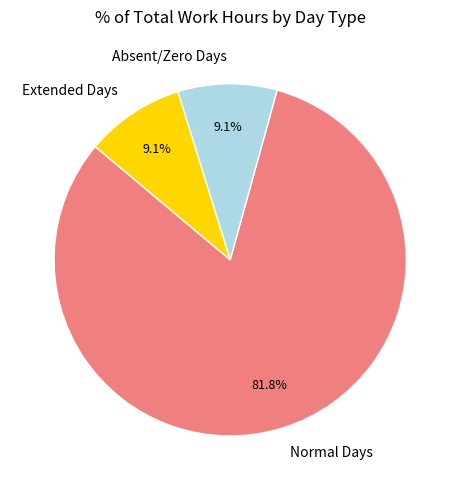

Which has a higher value, Normal Days or Extended Days?

Normal Days